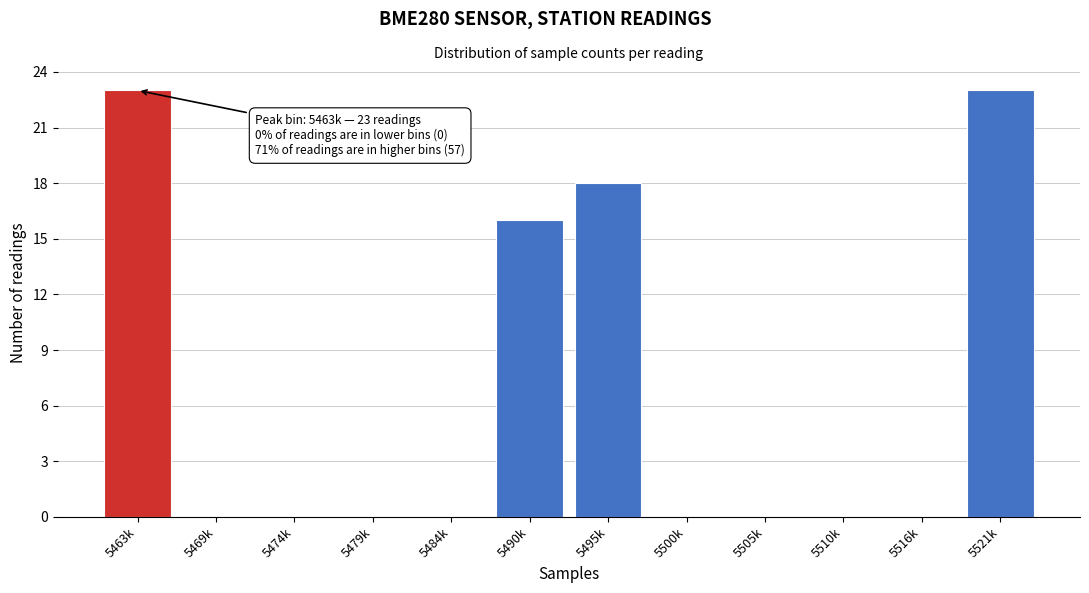

Reading left to right, list all the values displayed in this chart.

5463k=23	5469k=0	5474k=0	5479k=0	5484k=0	5490k=16	5495k=18	5500k=0	5505k=0	5510k=0	5516k=0	5521k=23